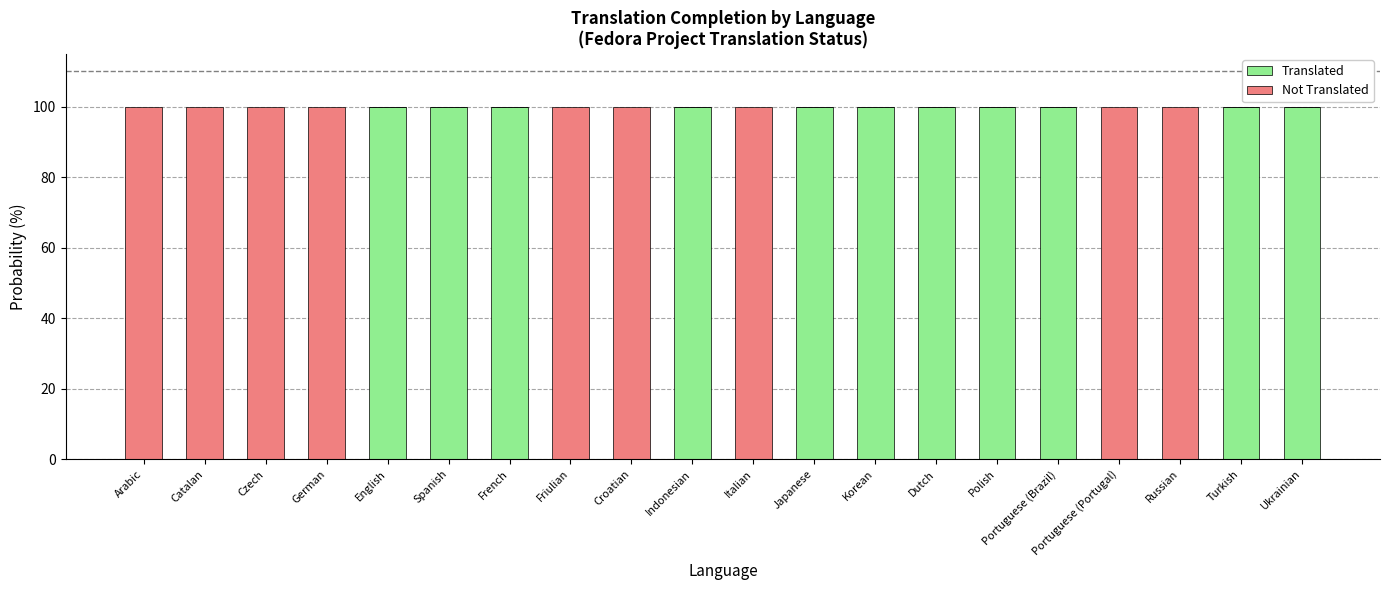

What is the sum of all Translated values?

1100